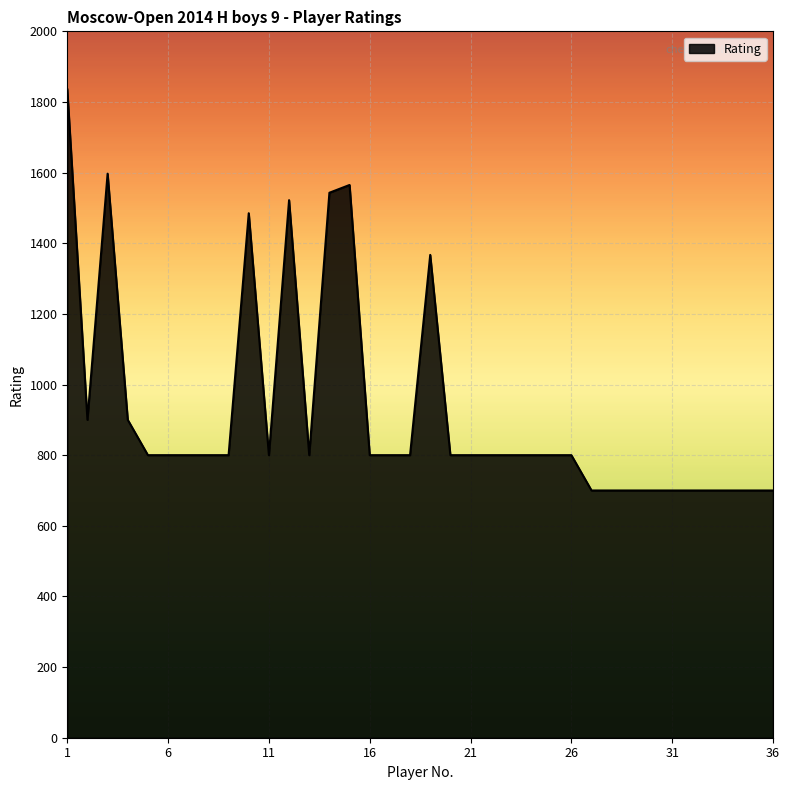

What is the smallest value displayed?

700